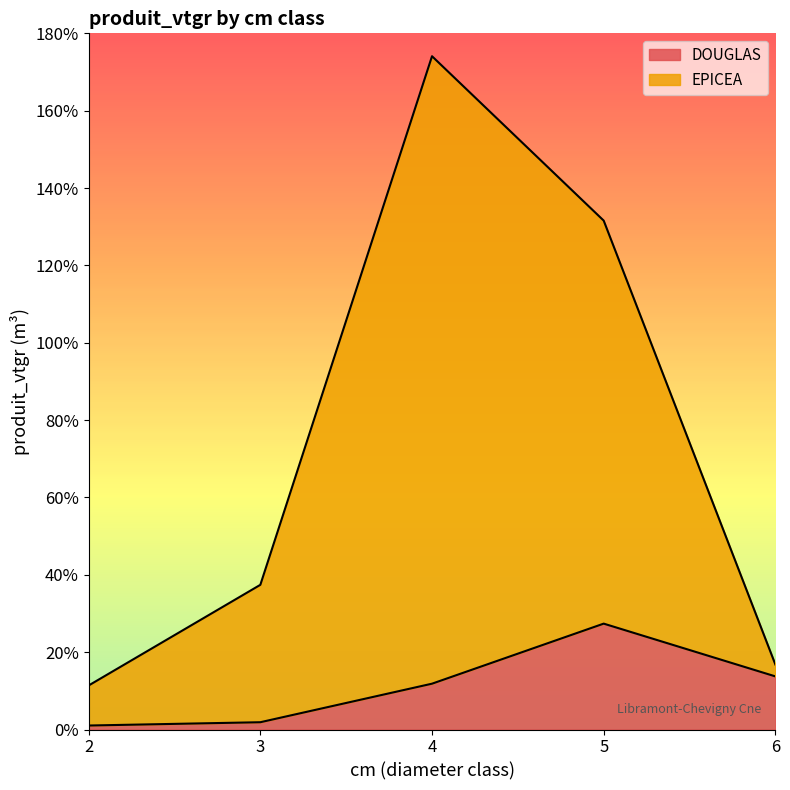

True or false: EPICEA and DOUGLAS cross at least once.

False